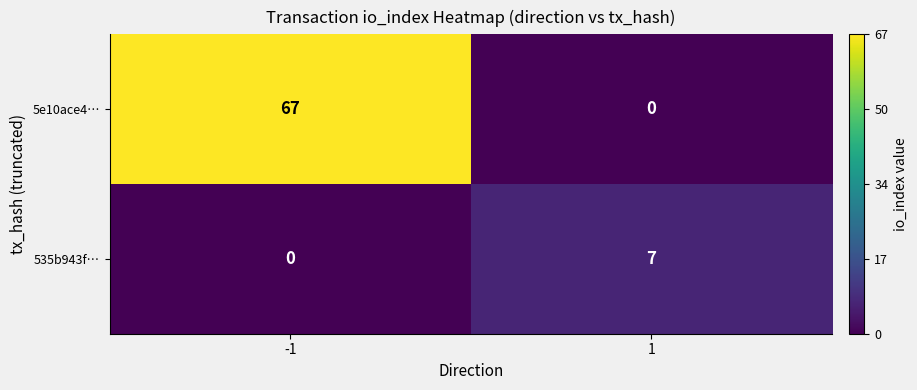

Reading left to right, extract all data points from this chart.

5e10ace4…: -1=67	1=0
535b943f…: -1=0	1=7